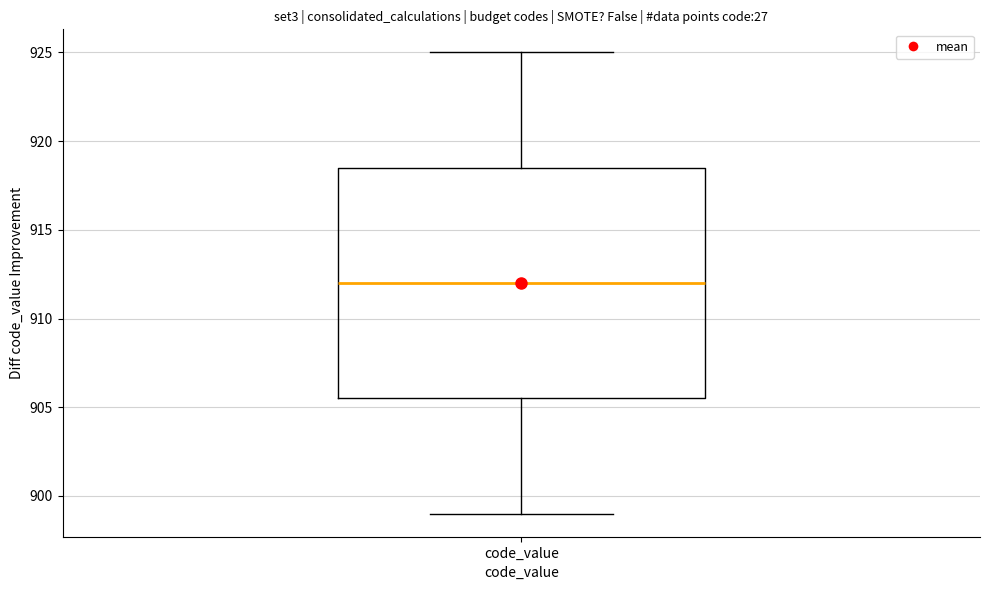

Where is the lower edge of the box for code_value on the y-axis? The values are not printed on the chart, so give them approximately, as read against the axis.

905.5